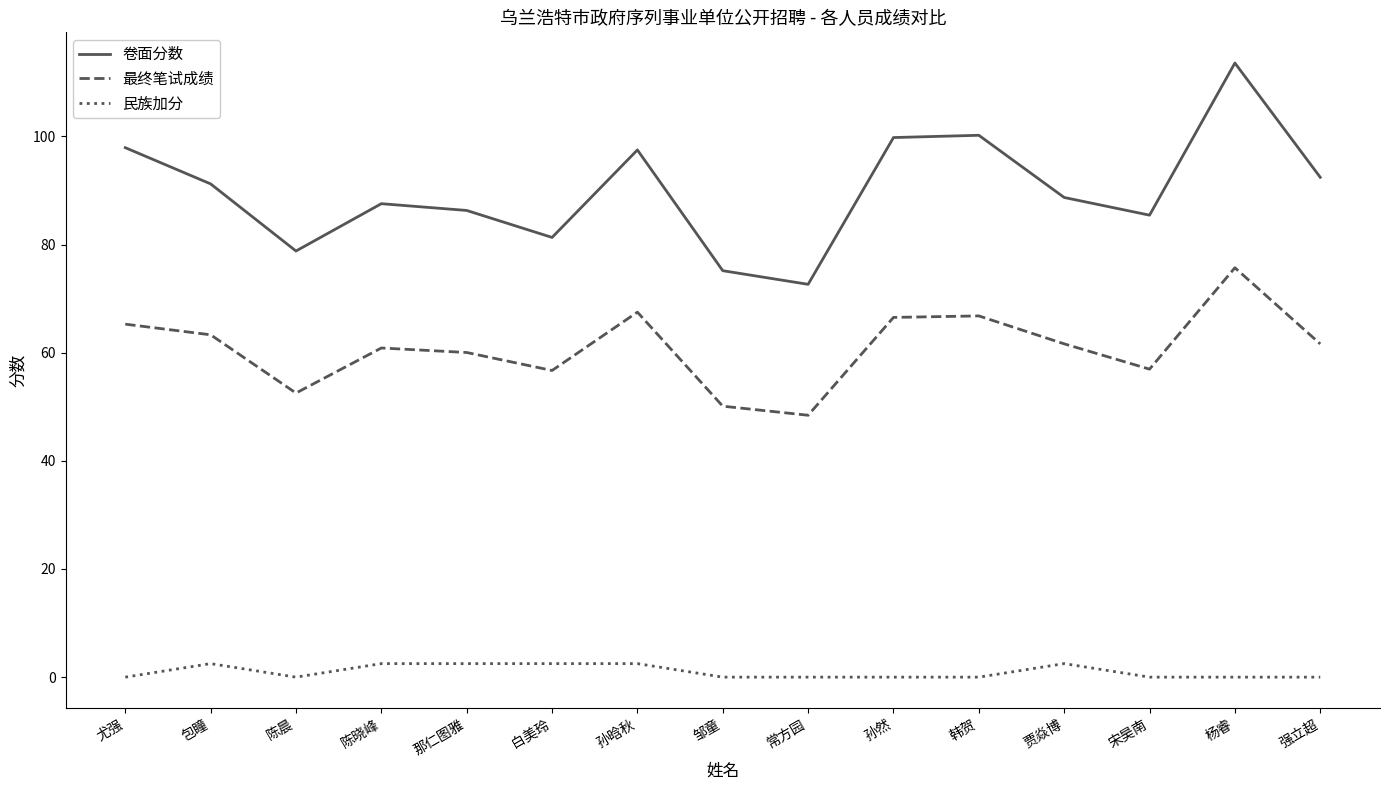

In 卷面分数, how many points are higher than both neighbors (excluding endpoints)?

4